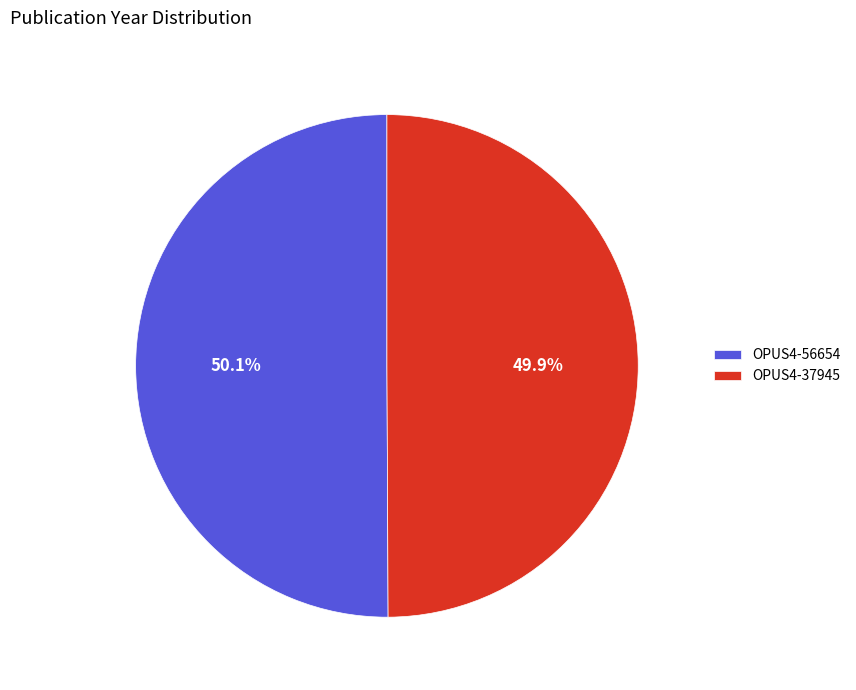

Combined, what portion of the pie is OPUS4-56654 and OPUS4-37945?

100.0%